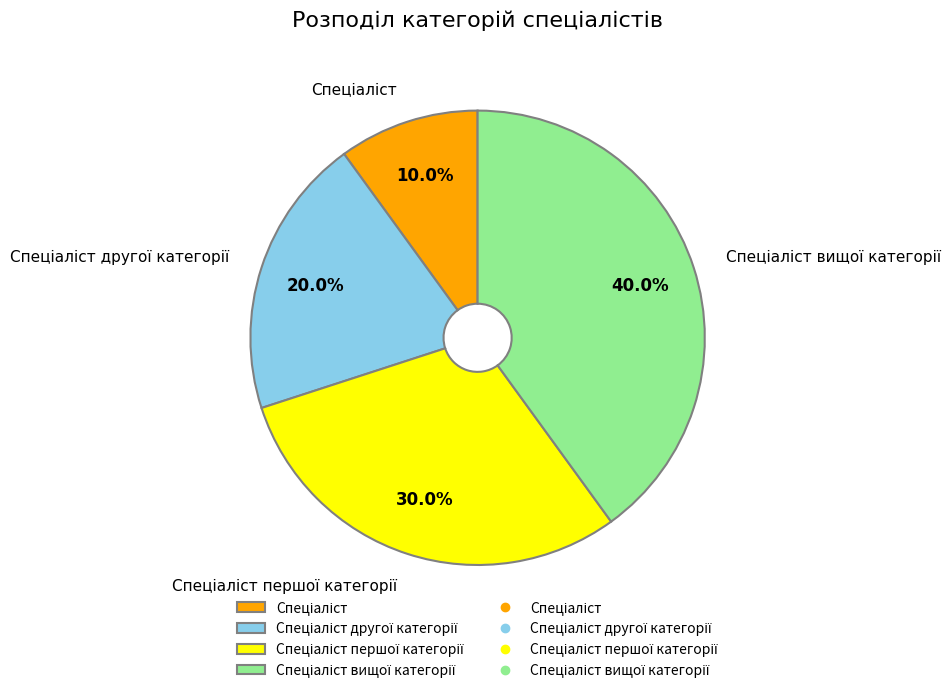

Is there a majority slice in this chart?

No